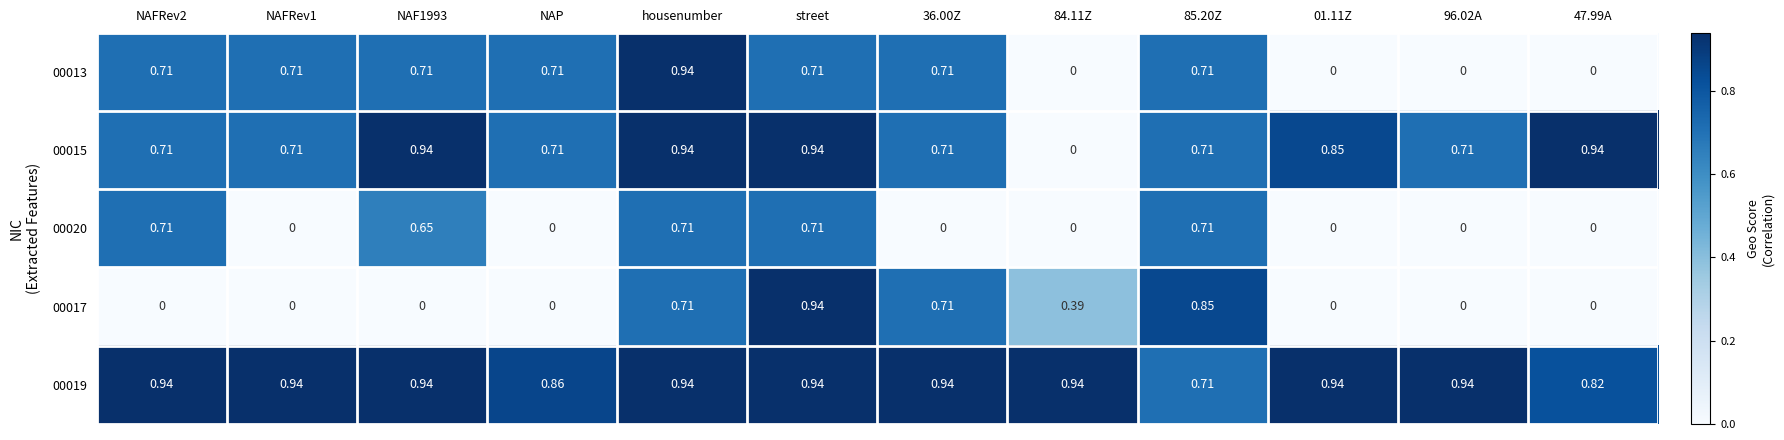

Is the value of 00015 at 47.99A greater than the value of 00017 at NAP?

Yes